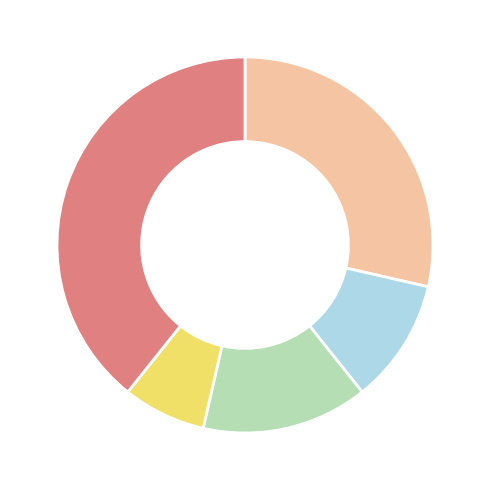

Does any single category account for the majority?

No